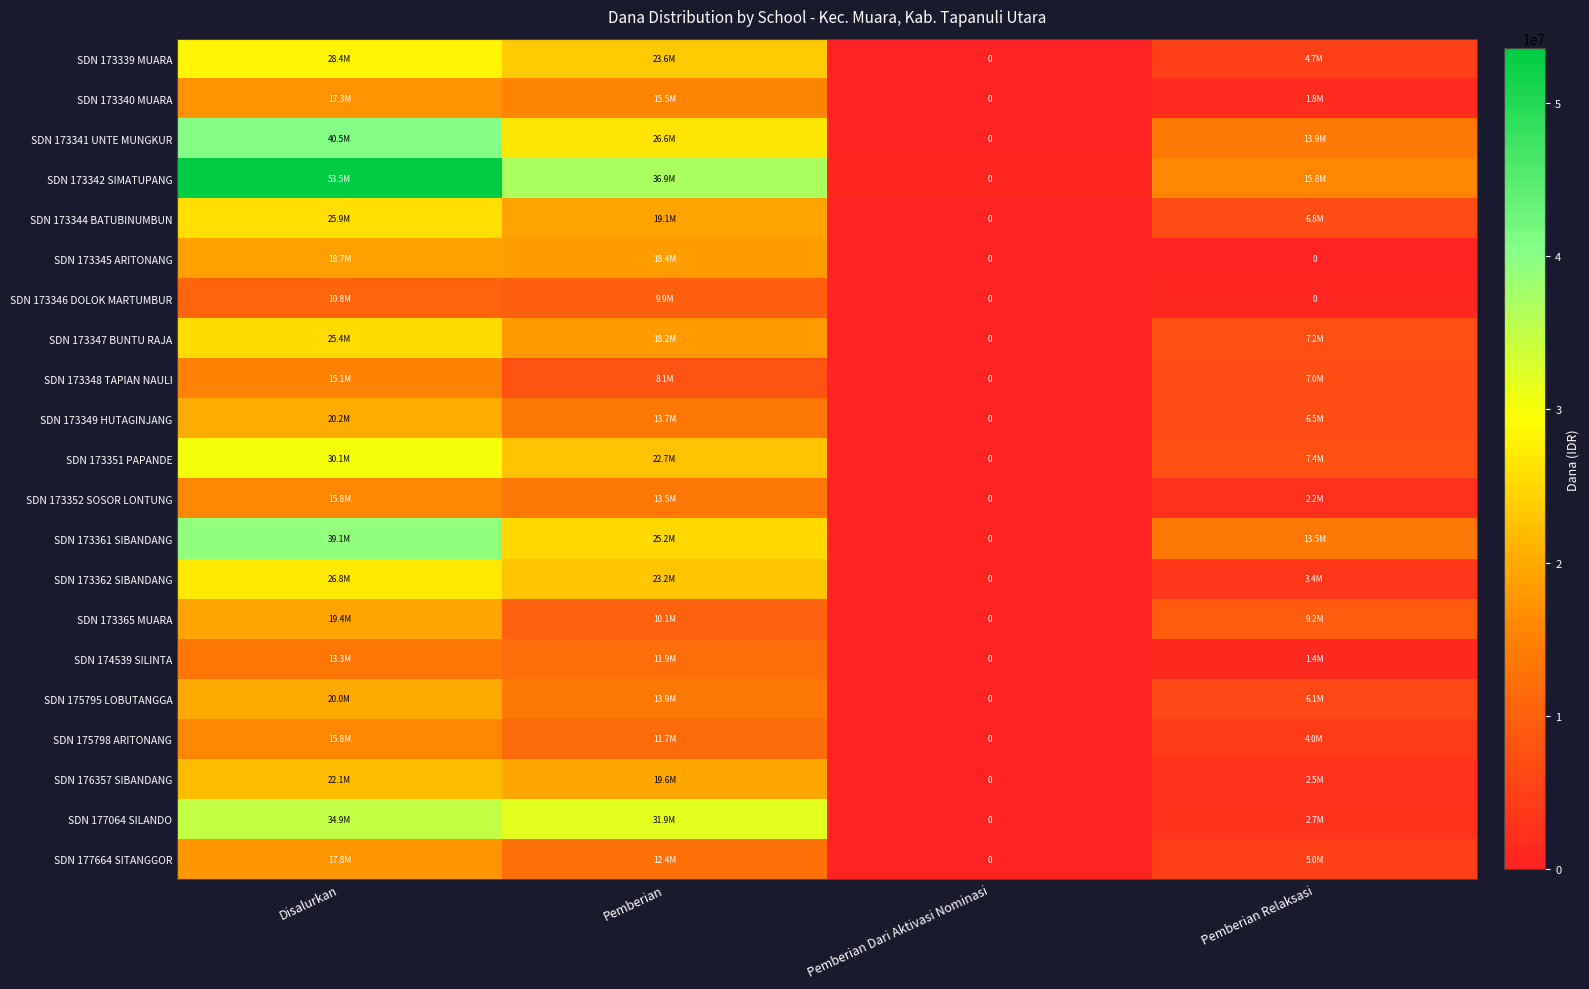

What is the total value across all series at Pemberian Dari Aktivasi Nominasi?

2250000